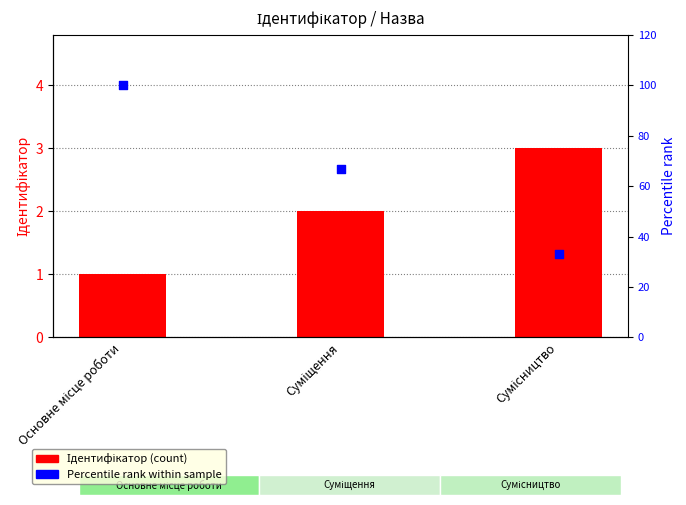

What are all the series names shown in the legend?

Ідентифікатор, Percentile rank